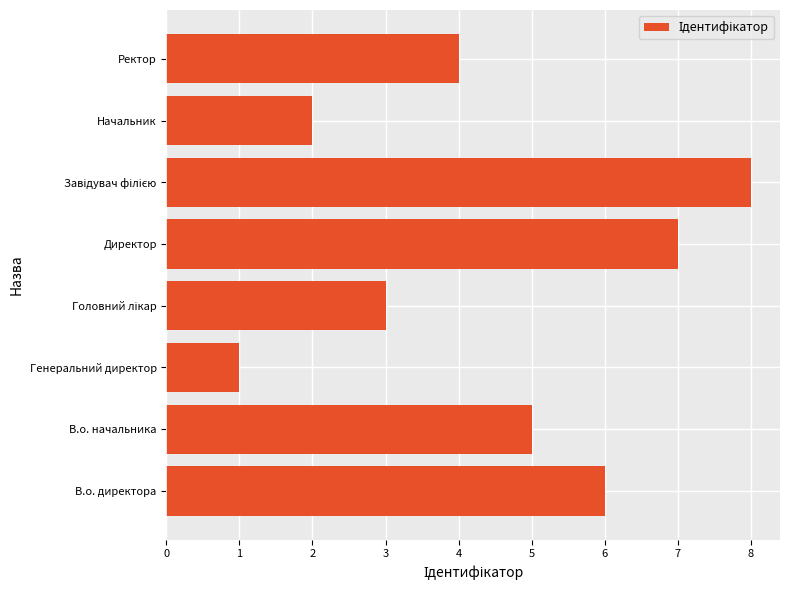

At which label is the value closest to 4?

Ректор